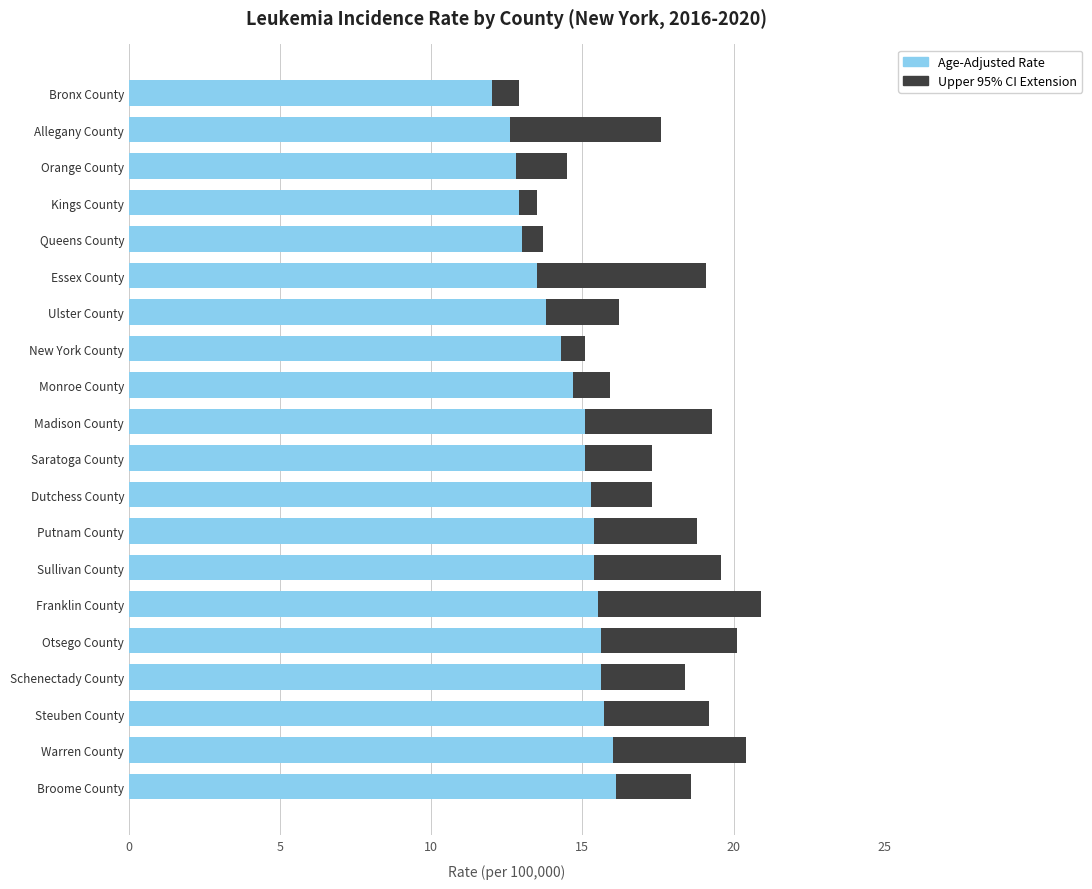

The value of Age-Adjusted Rate at Steuben County is 10.2. True or false?

False